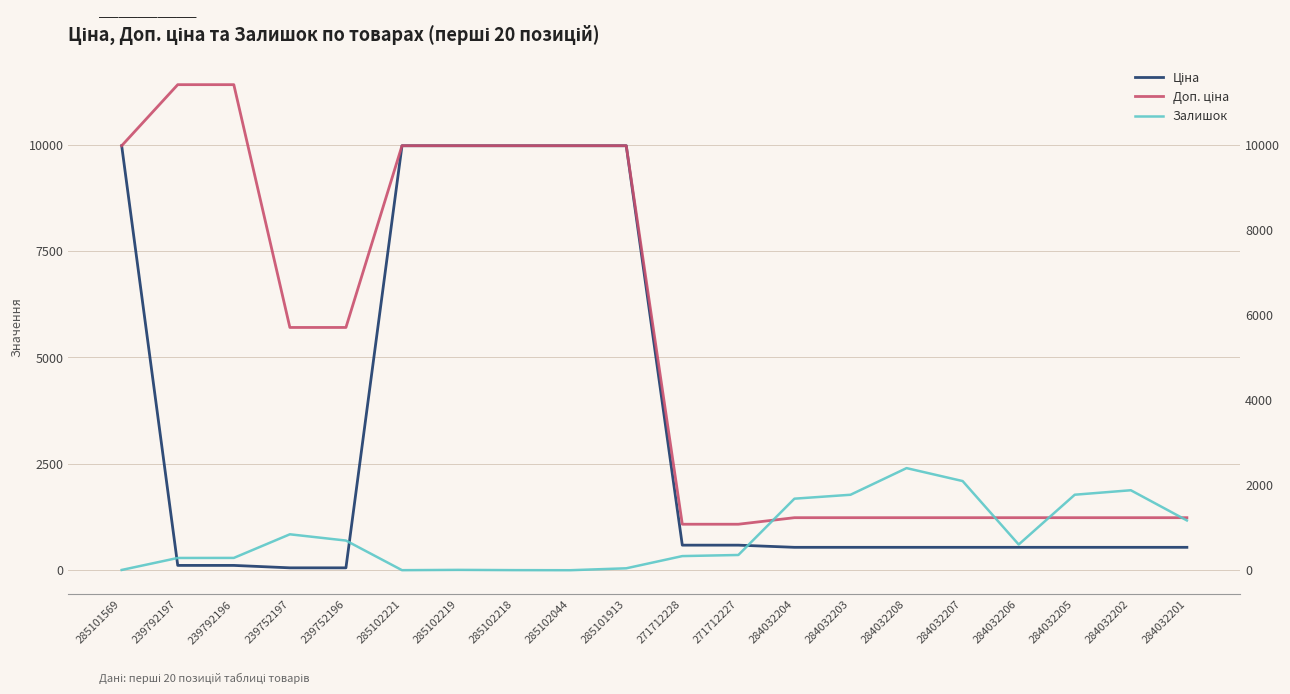

What is the label of the 18th point from the left?

284032205